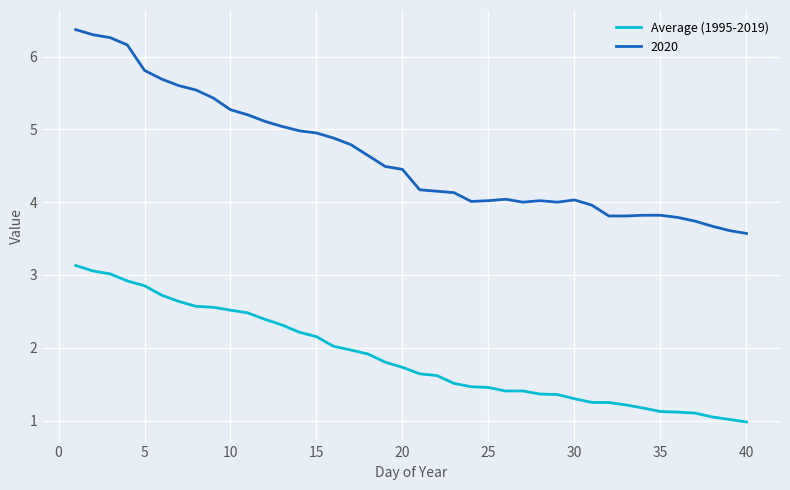

Which series has the widest spread of values?

2020